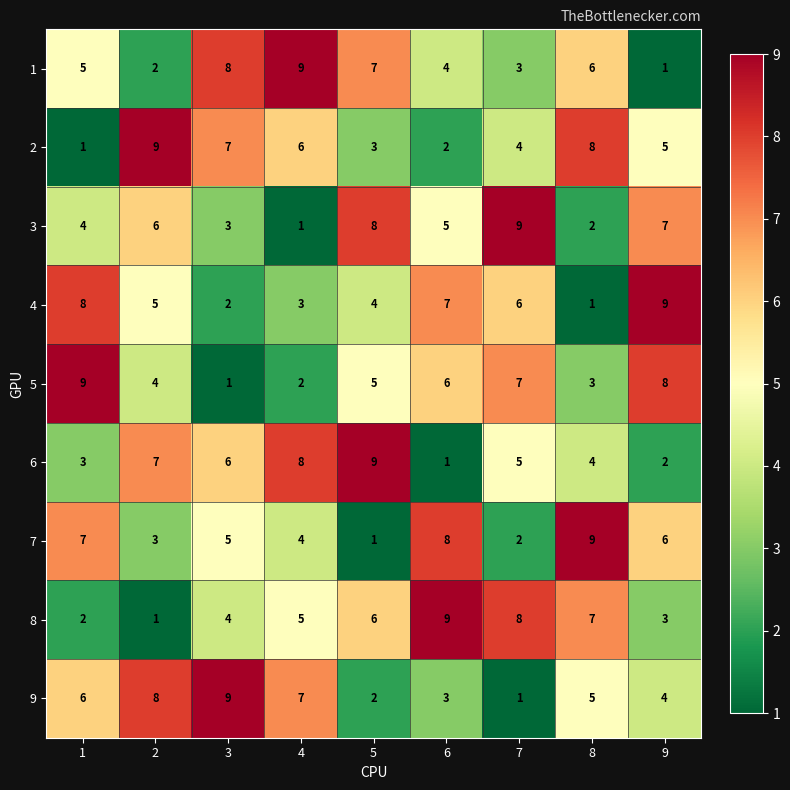

Is it true that 7 equals 6 at 9?

True